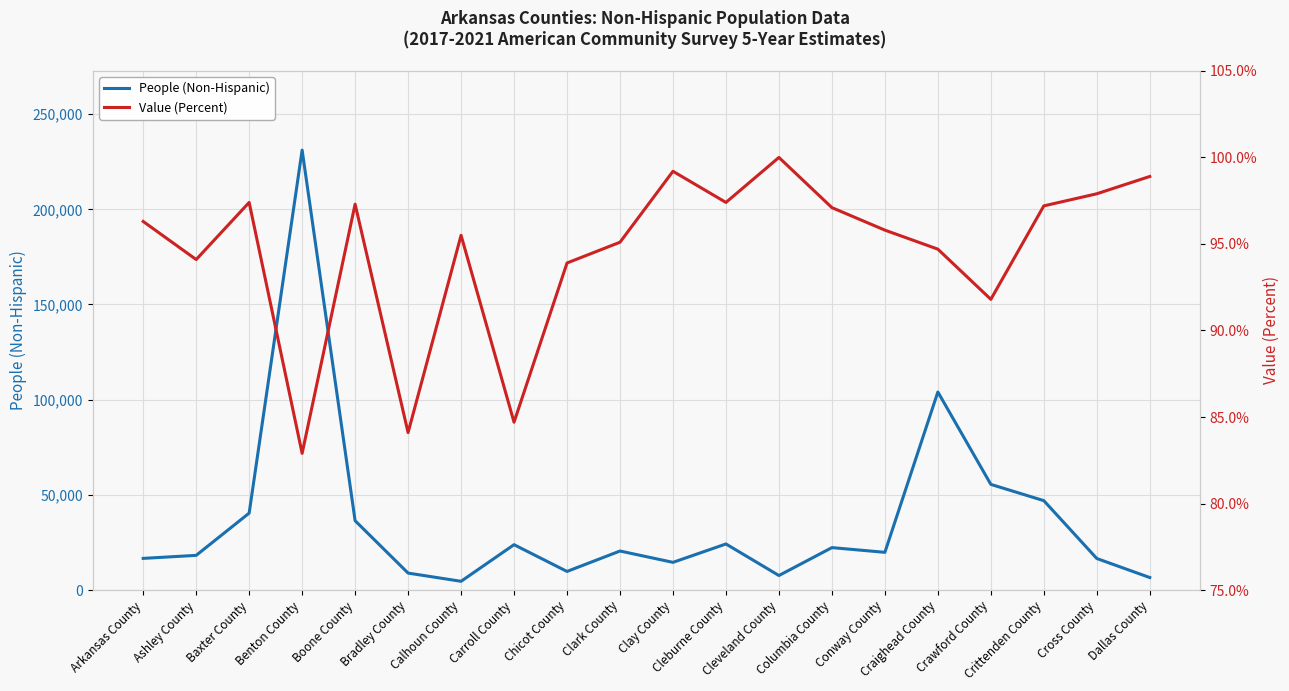

True or false: Value (Percent) and People (Non-Hispanic) intersect in this chart.

False